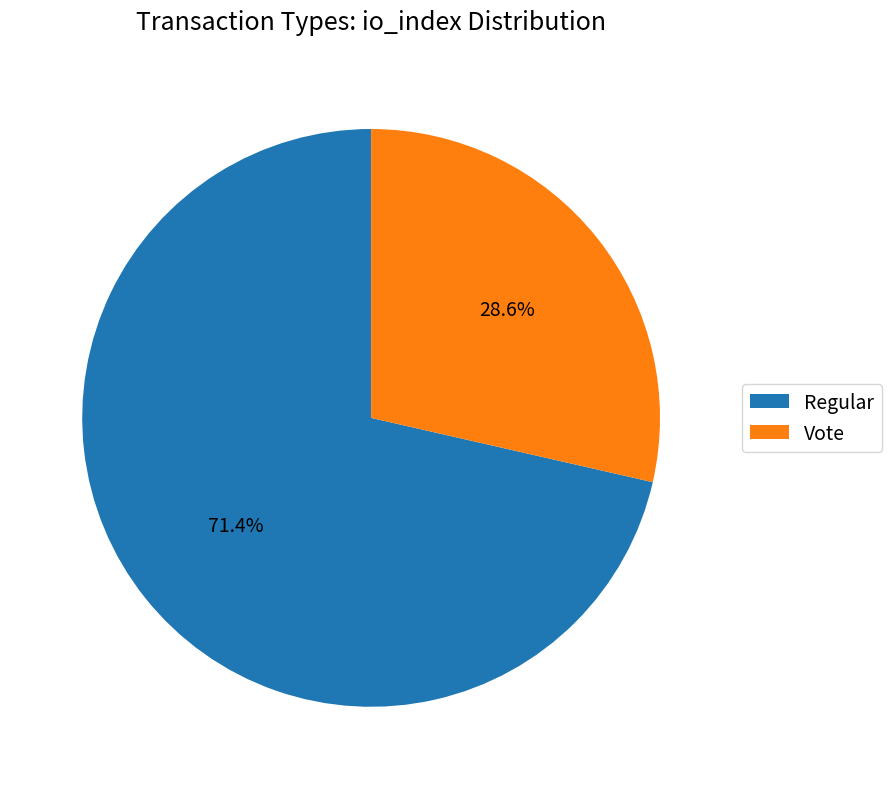

The Regular slice represents 83% of the pie. True or false?

False